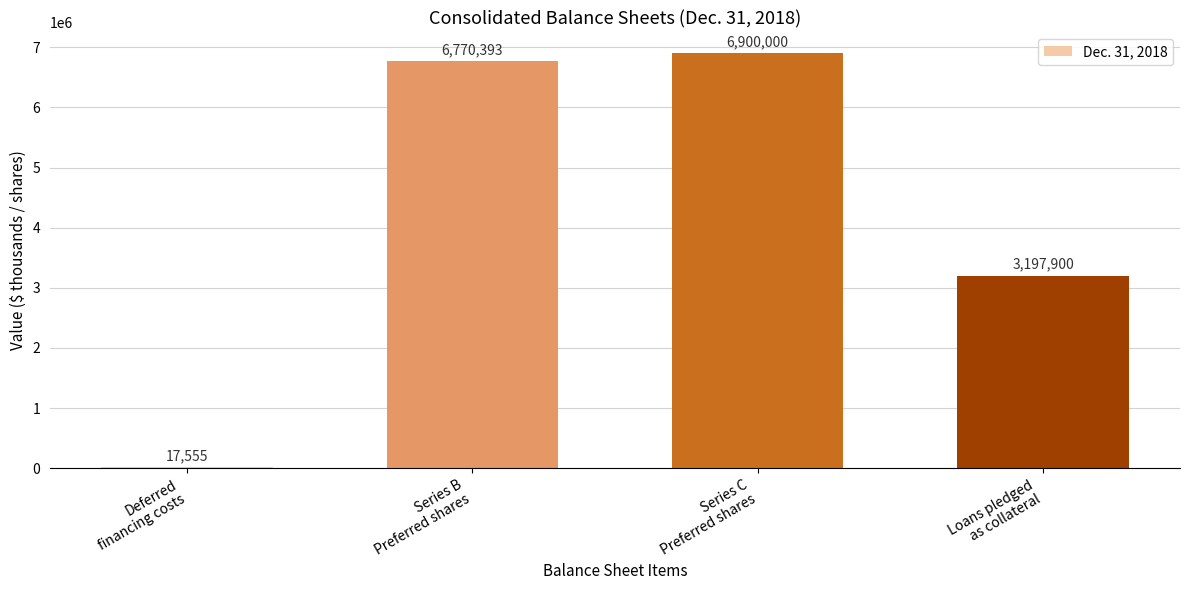

What is the greatest value displayed?

6900000